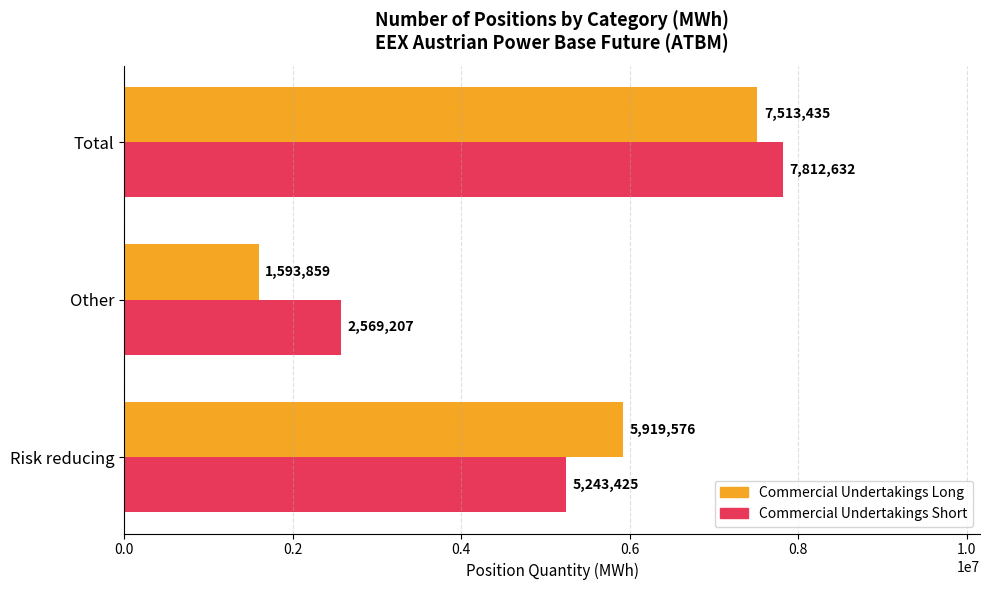

Rank the series by their average value, from highest to lowest.

Commercial Undertakings Short, Commercial Undertakings Long